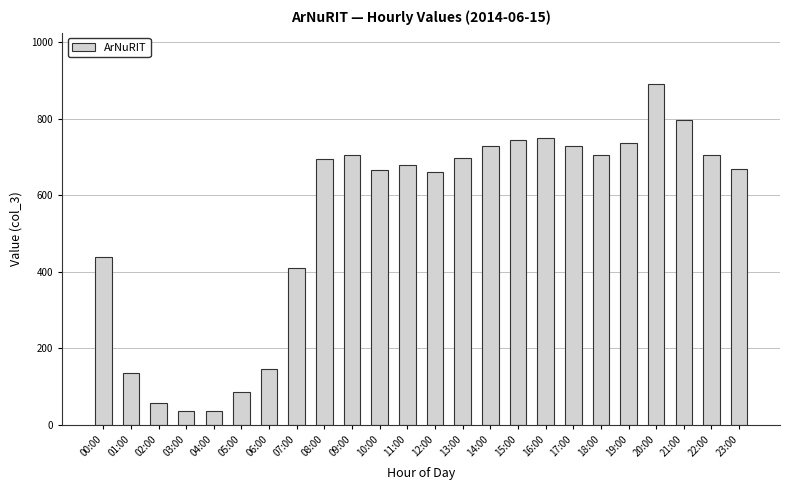

The chart shows a value of 661 at 12:00. True or false?

True